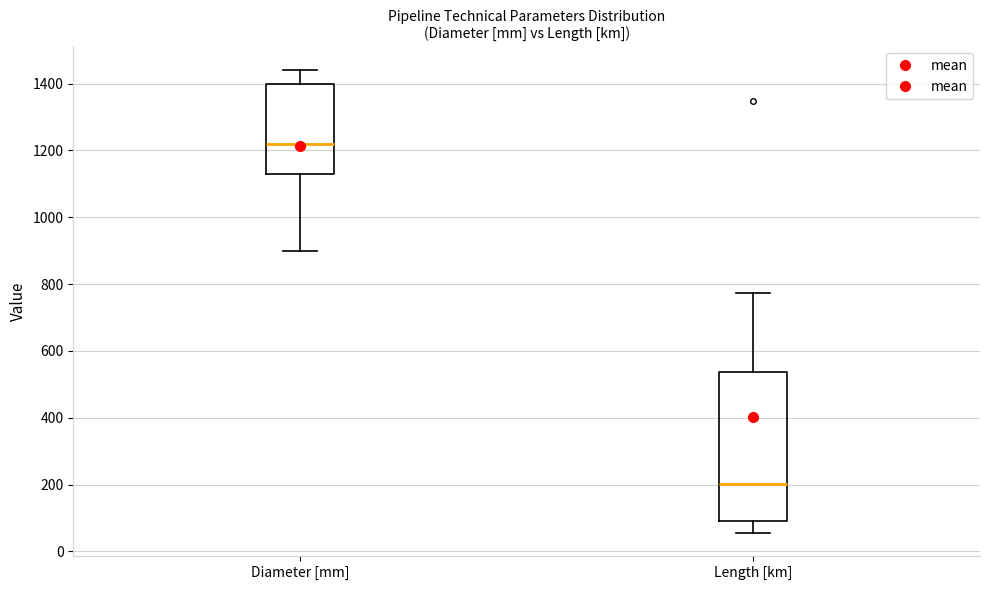

Which box is the tallest, from its lower edge to its upper edge?

Length [km]